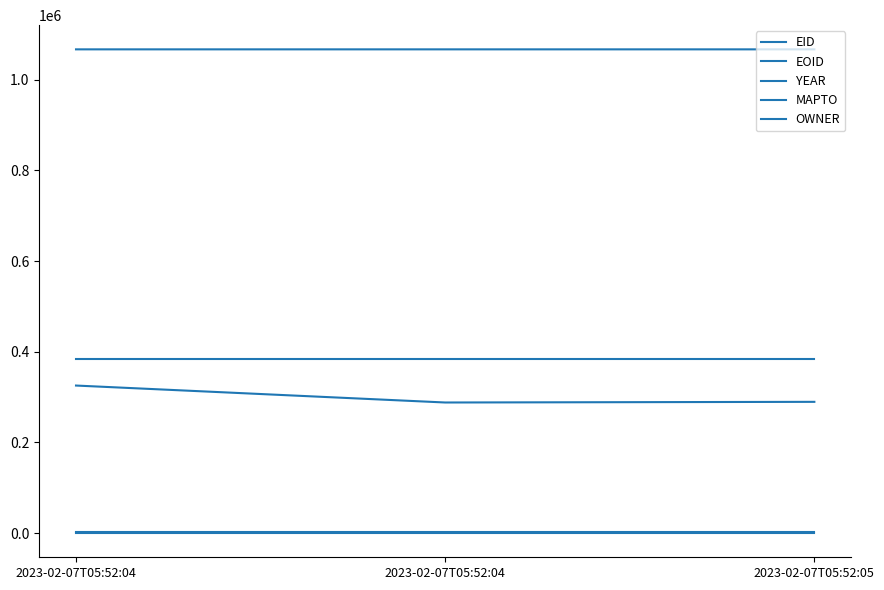

Between 2023-02-07T05:52:04 and 2023-02-07T05:52:05, which series saw the biggest shift?

EID